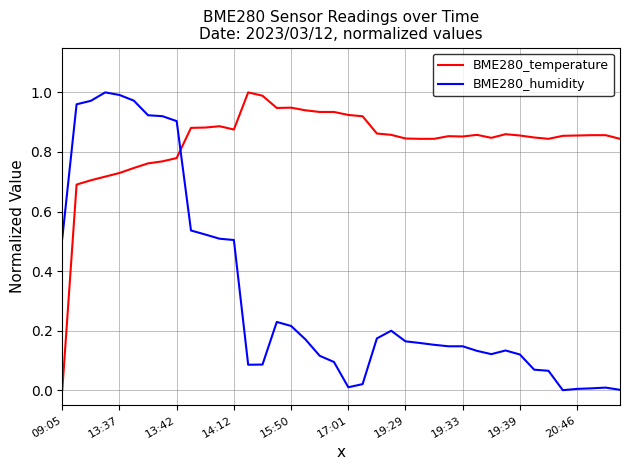

Which series has the largest total across all categories?

BME280_temperature